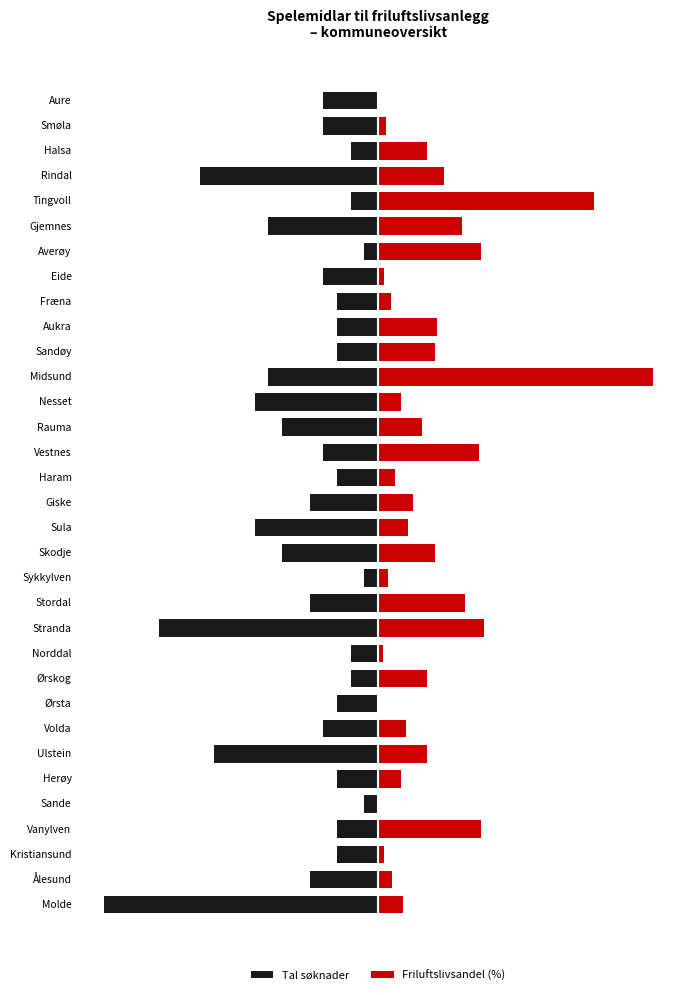

Which series has the largest range (max minus min)?

Friluftslivsandel (%)